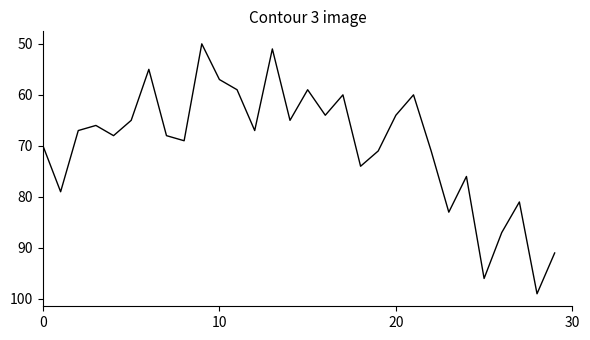

What is the greatest value displayed?

99